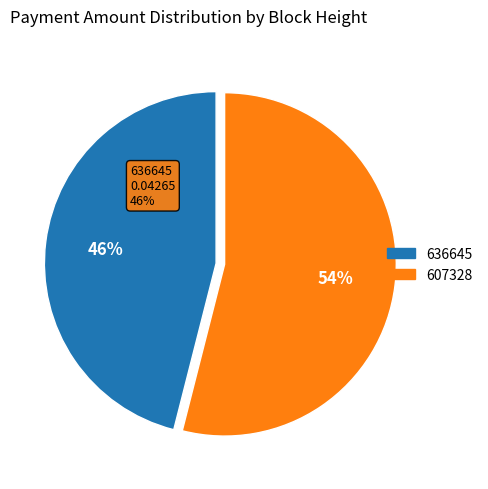

How many slices are in this pie chart?

2